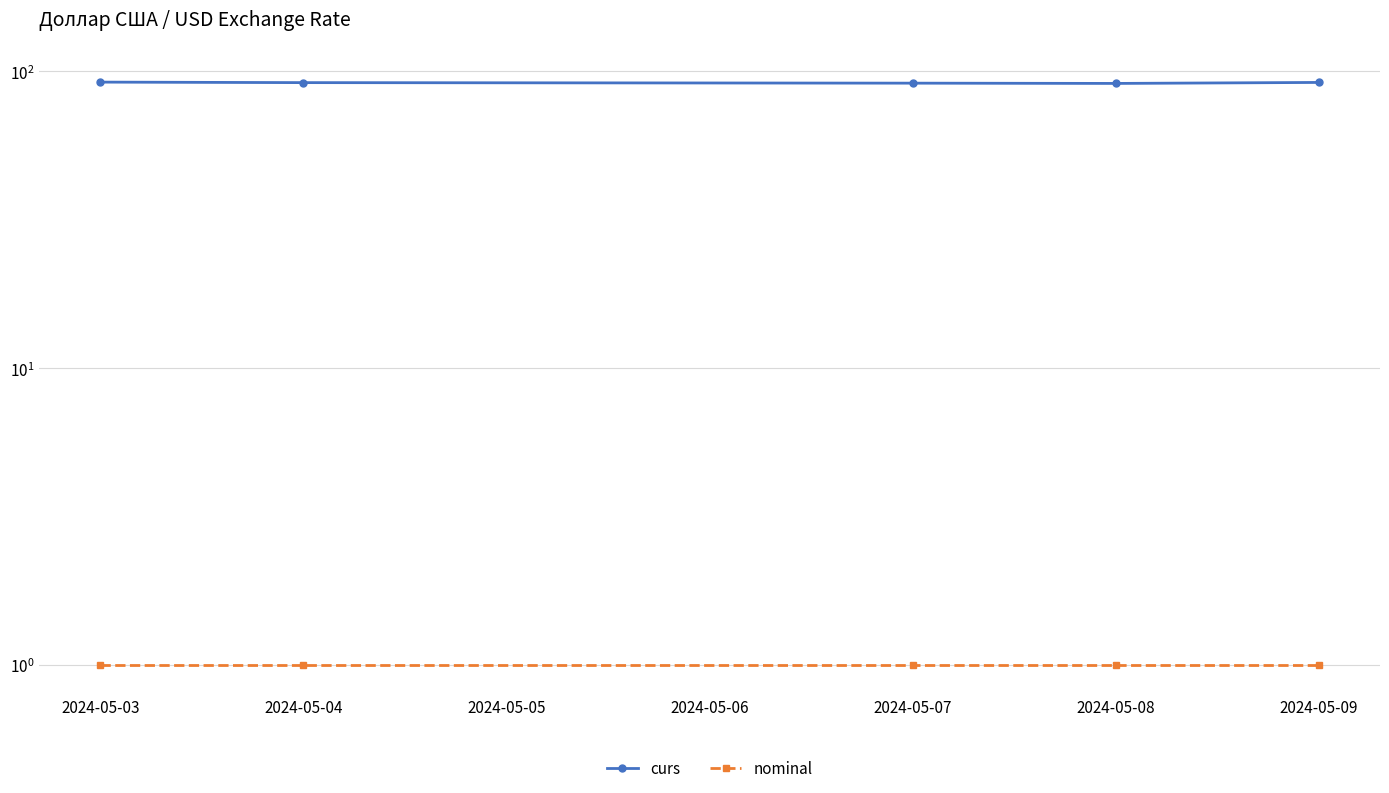

What is the minimum value shown in the chart?

1.0